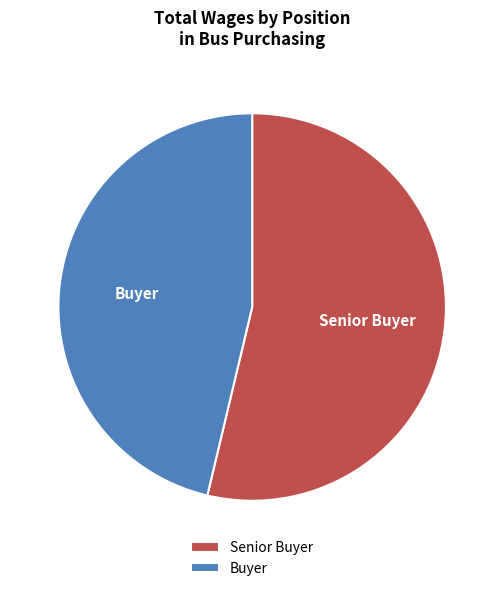

Which slice is the smallest?

Buyer